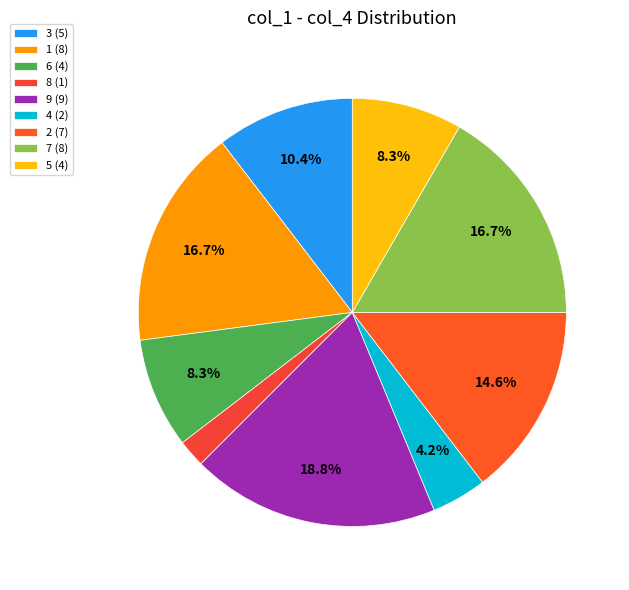

Count the number of slices in the pie.

9